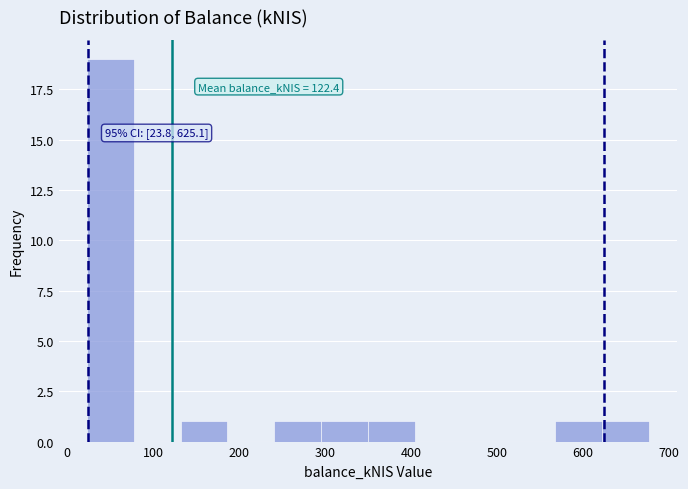

Which range on the x-axis has the tallest bar?

20 to 80